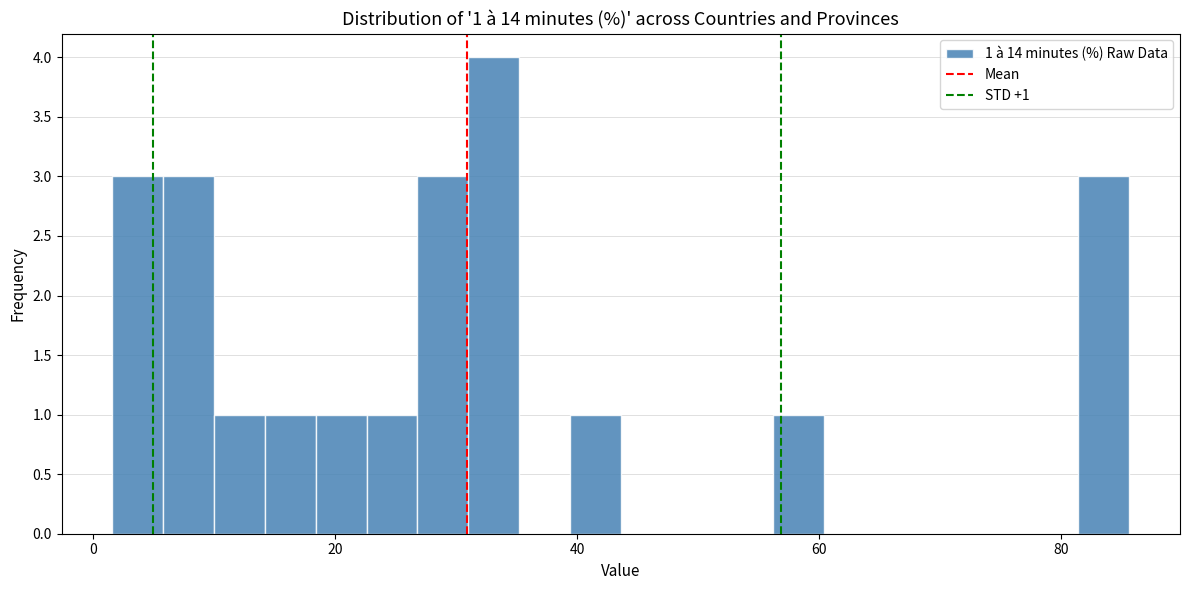

Read against the x-axis, roughly where is the centre of the tallest bar?

34